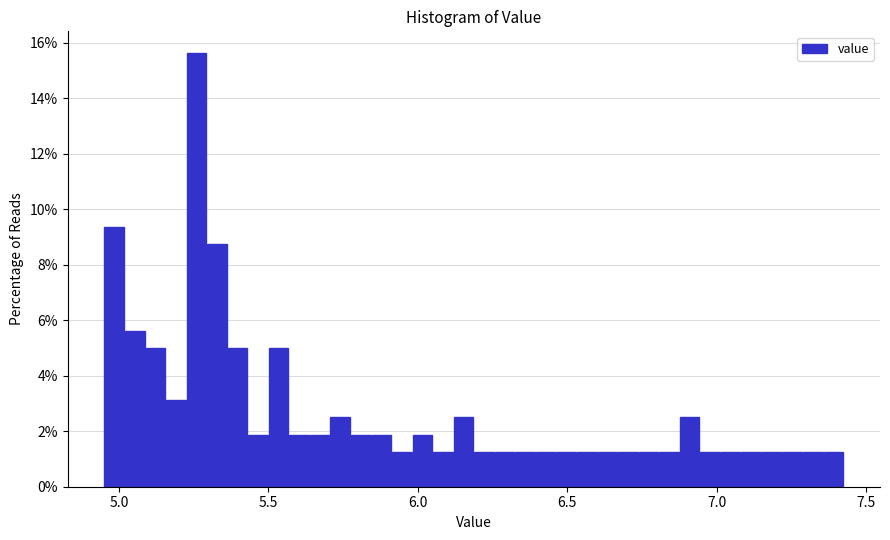

Around what value on the x-axis is the tallest bar? Give the approximate position of its centre, as read against the axis.

5.25